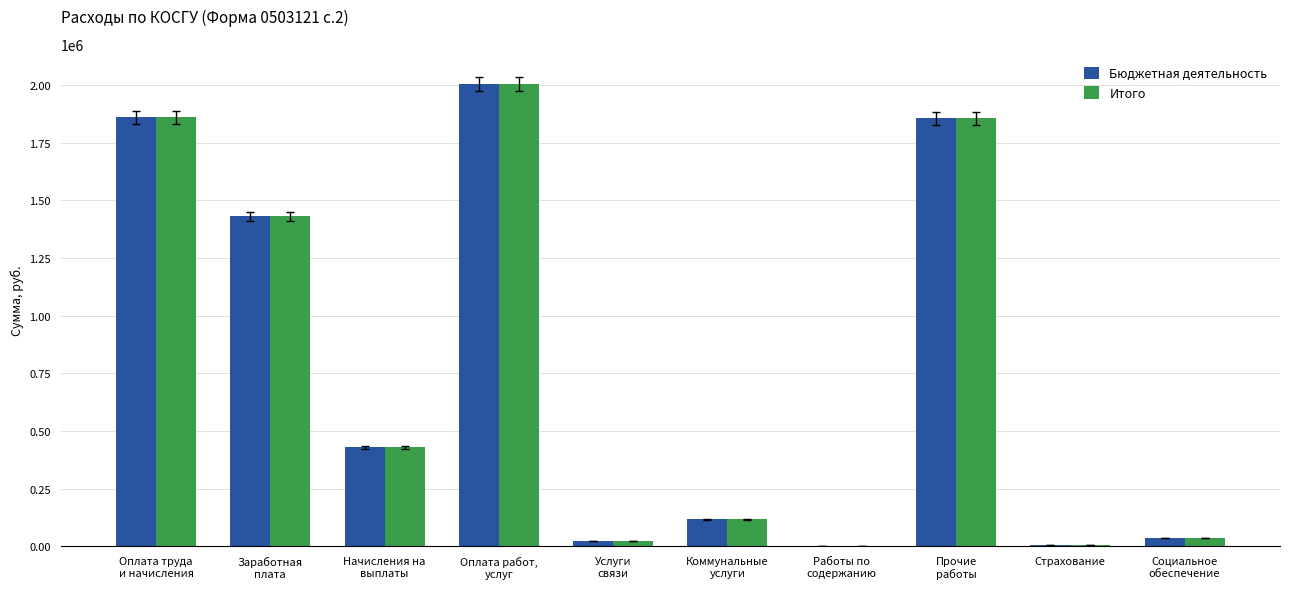

How many data points in Итого are above 430072?

5